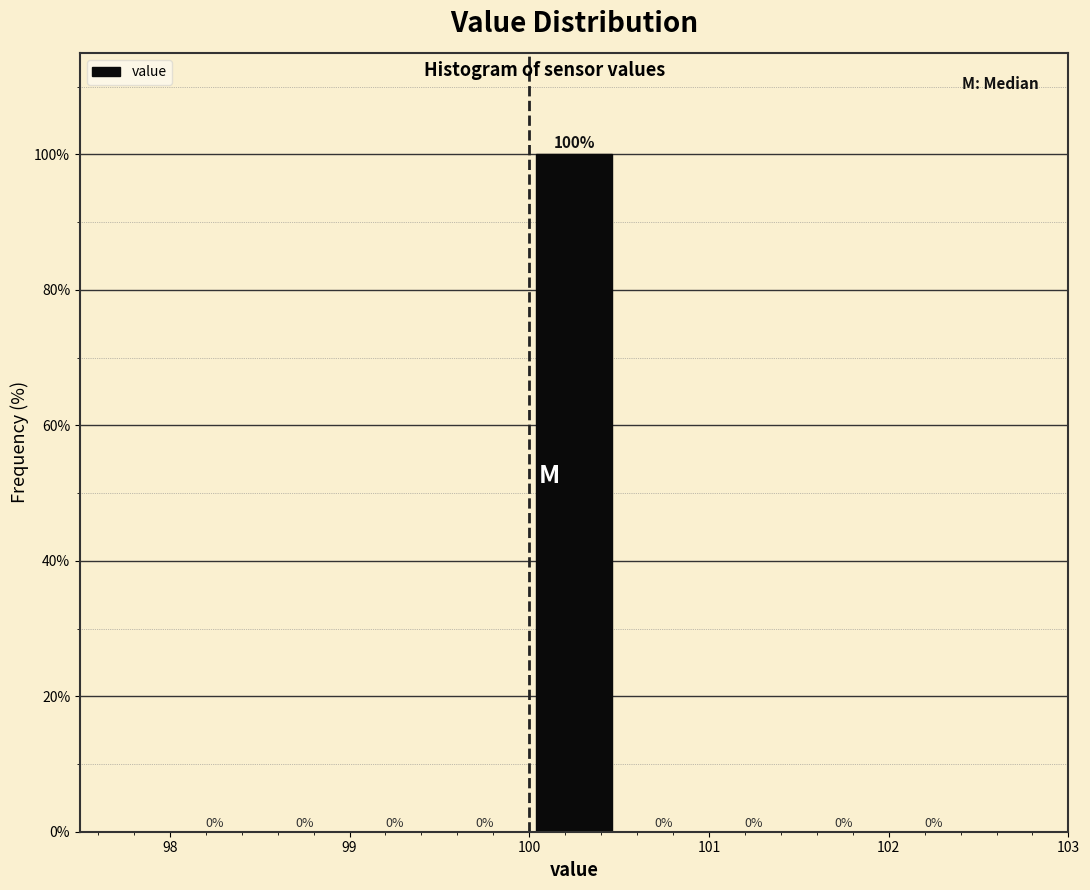

Reading left to right, transcribe this chart: for each bar, give the range it covers on the x-axis and its height.

98.0 to 98.5: 0
98.5 to 99.0: 0
99.0 to 99.5: 0
99.5 to 100.0: 0
100.0 to 100.5: 100
100.5 to 101.0: 0
101.0 to 101.5: 0
101.5 to 102.0: 0
102.0 to 102.5: 0